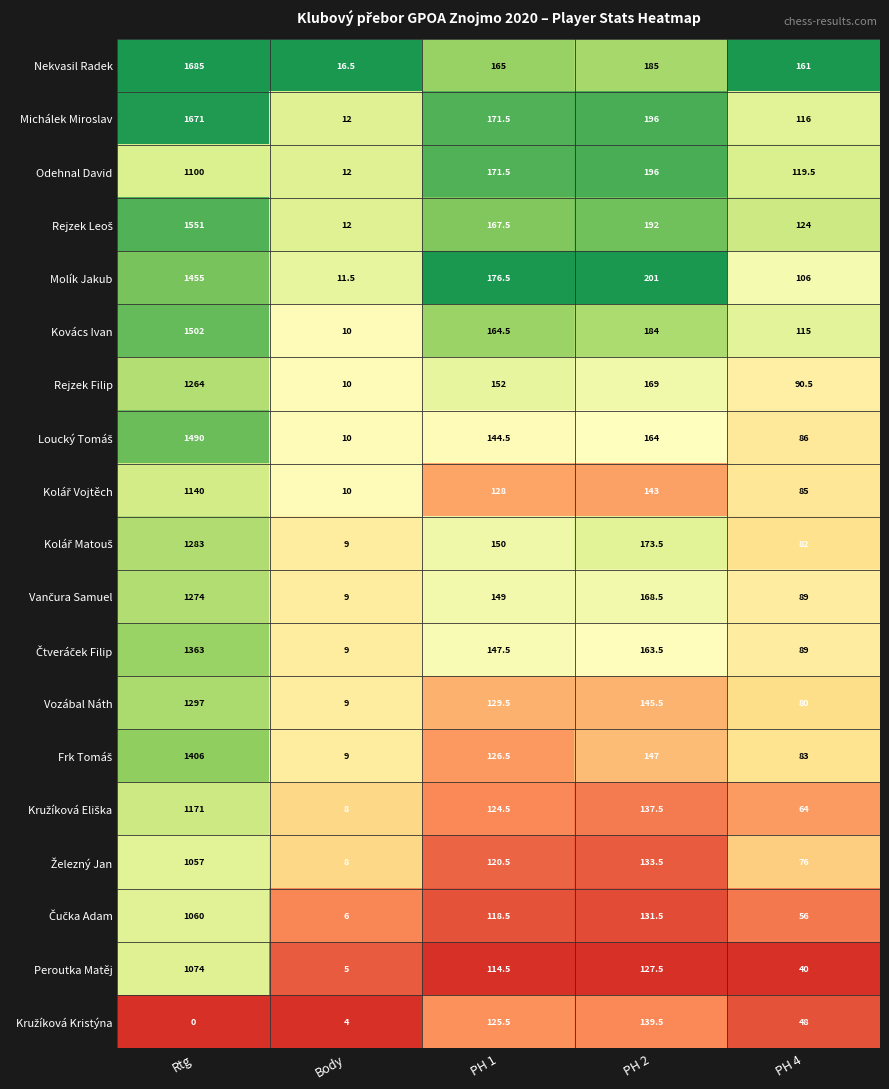

Rank the categories by Molík Jakub value from lowest to highest.

Body, PH 4, PH 1, PH 2, Rtg